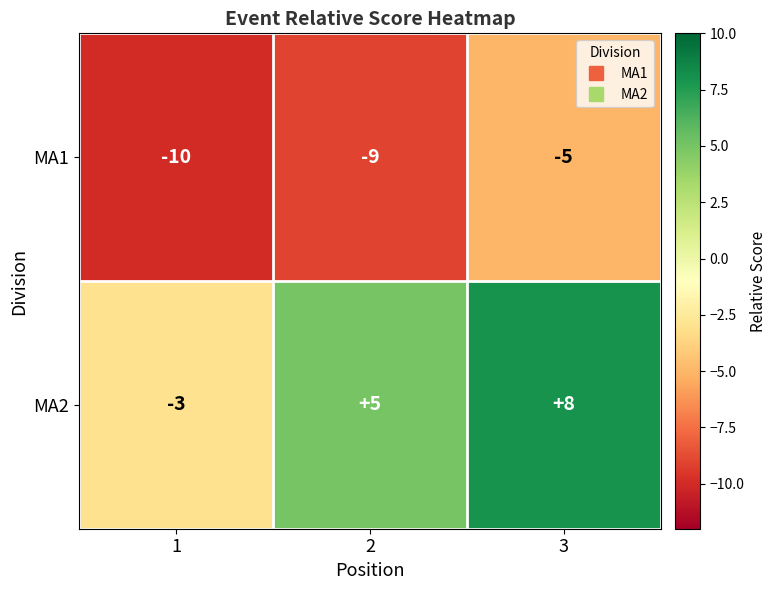

Which series has the widest spread of values?

MA2